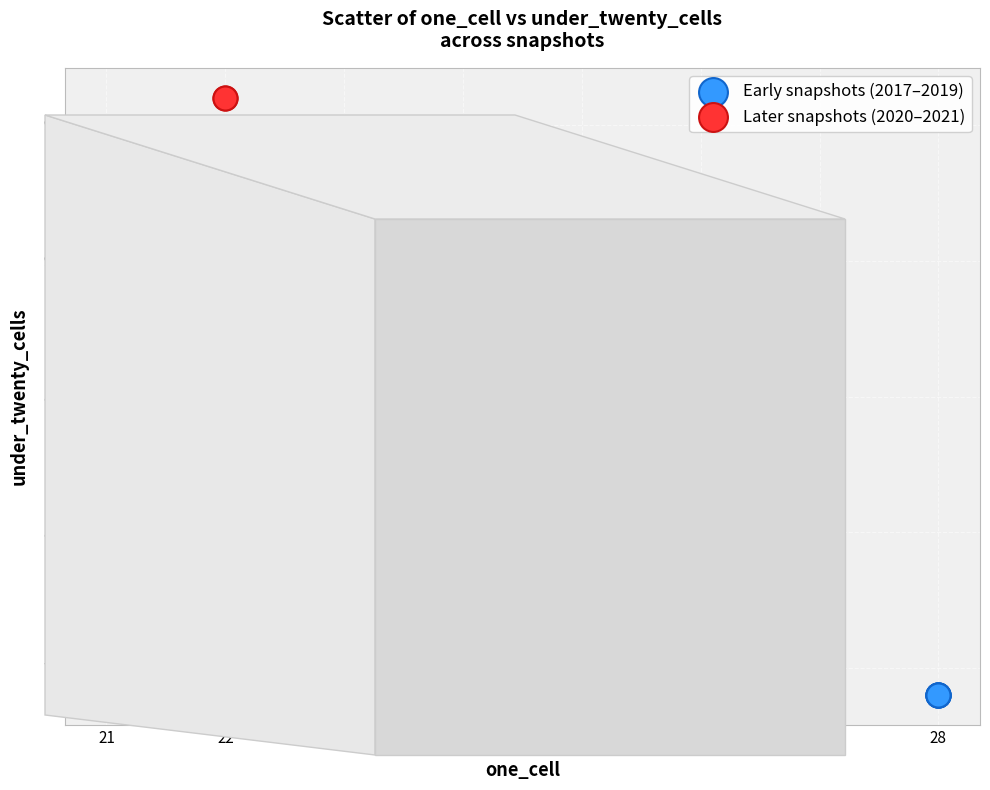

Which series reaches the maximum Y coordinate?

Later snapshots (2020–2021)